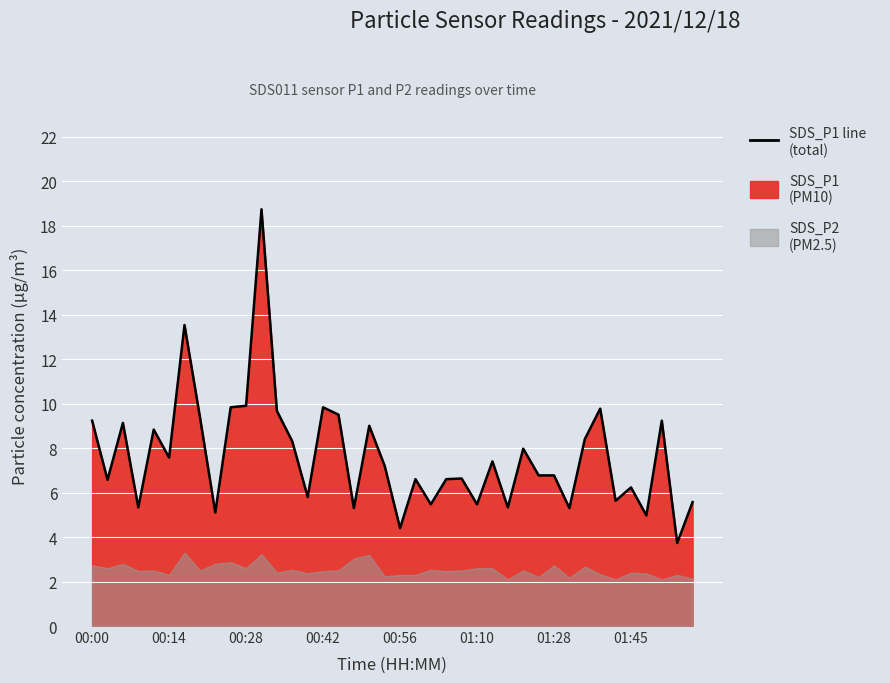

What is the change in value from 8 to 35?

+1.1